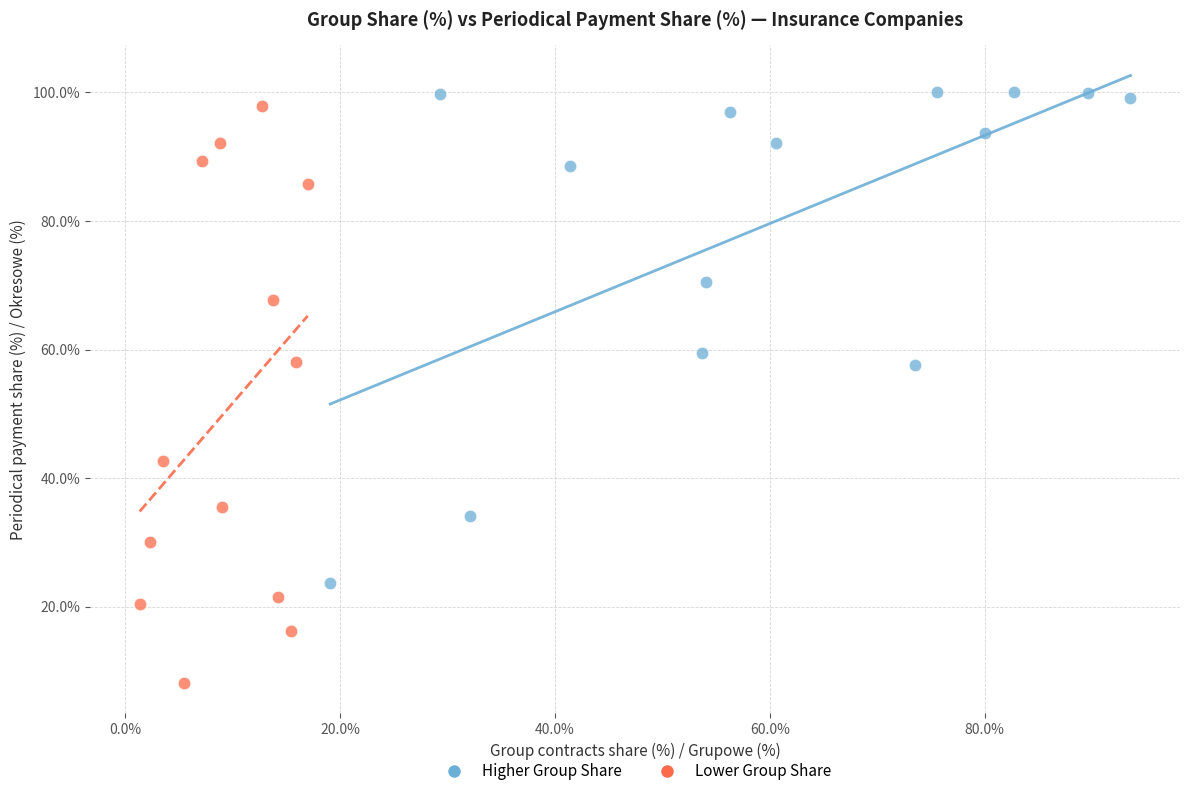

Which series contains the lowest Y value?

Lower Group Share